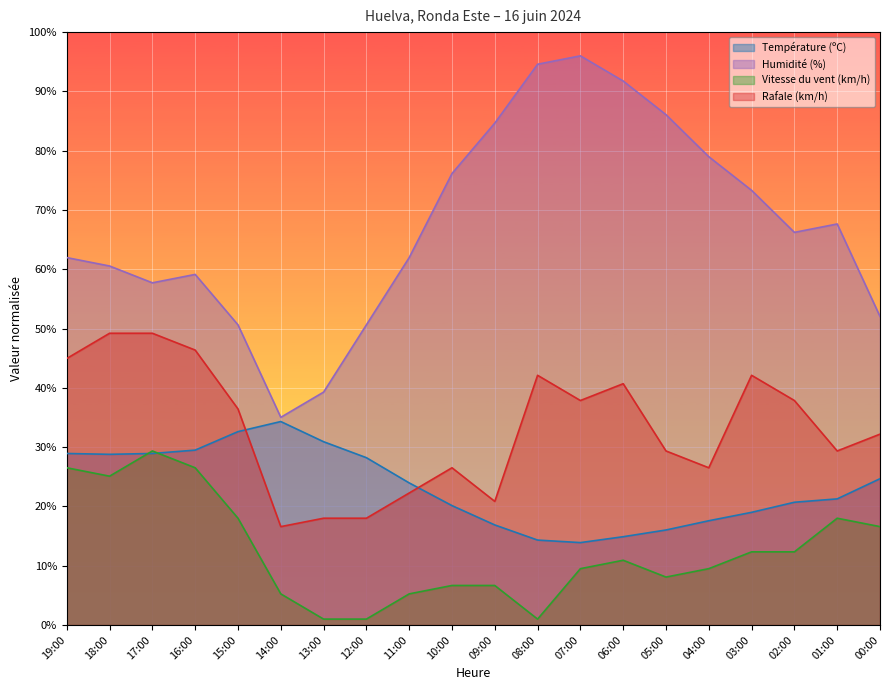

What position from the right is 02:00?

3